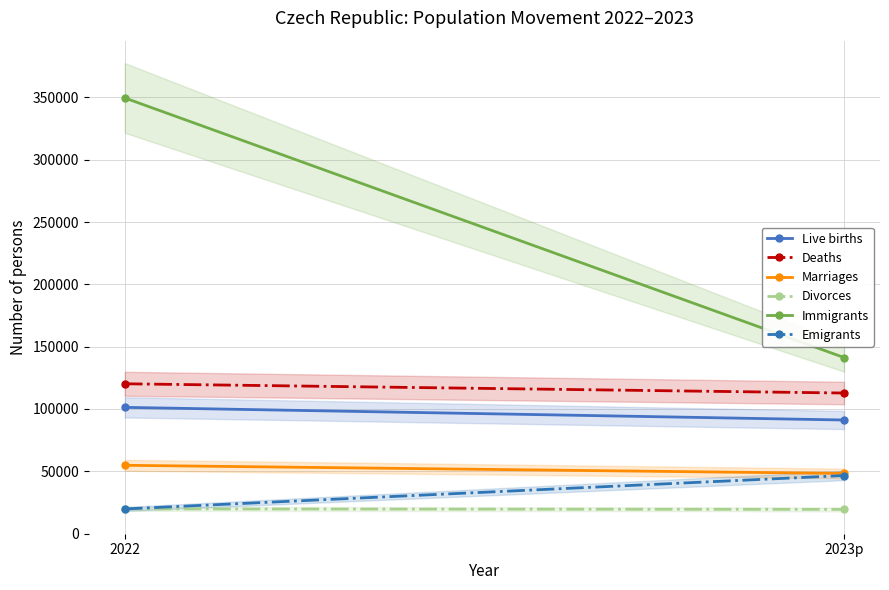

How many lines are shown in the chart?

6